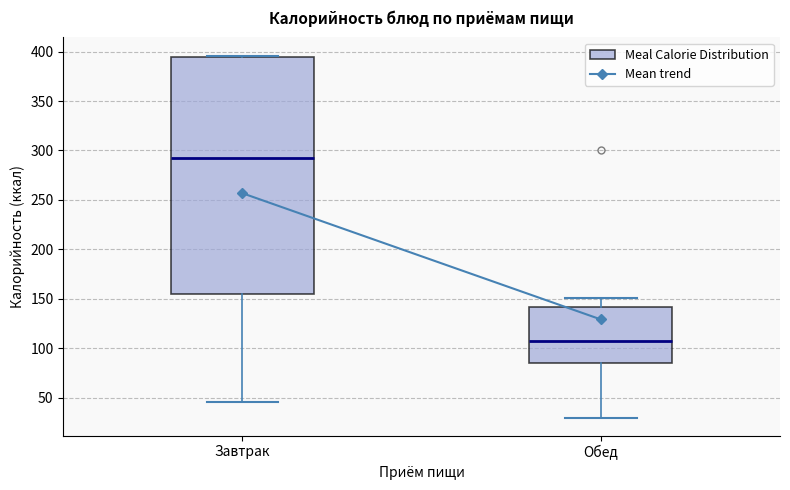

Reading left to right, read every box against the y-axis: the position of its median line, the range the box covers, and the ends of its whiskers. The values are not printed on the chart, so give them approximately, as read against the axis.

Завтрак: median 295, box 155 to 395, whiskers 45 to 395
Обед: median 105, box 85 to 140, whiskers 30 to 150